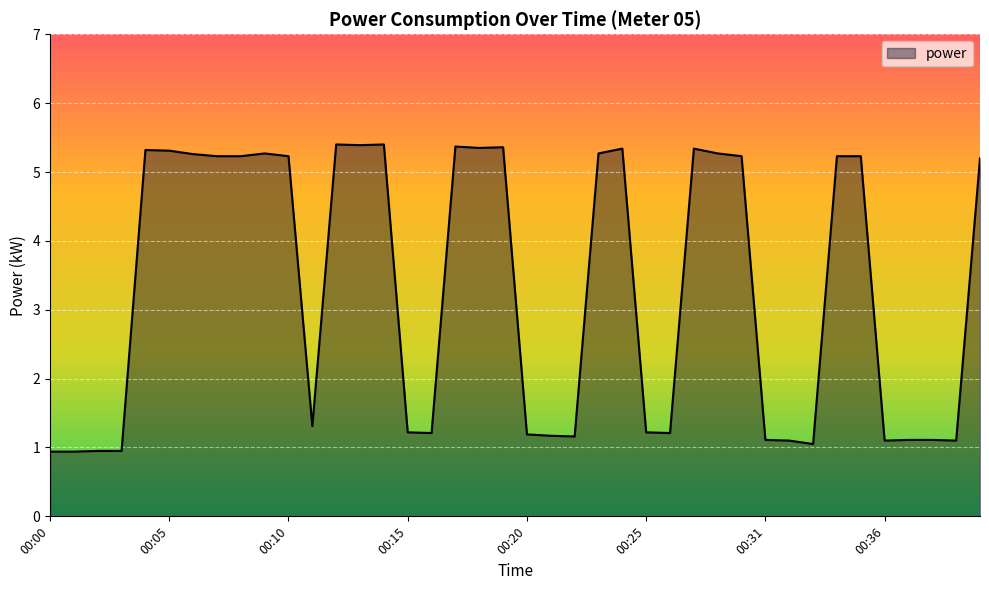

What is the minimum value shown in the chart?

0.9